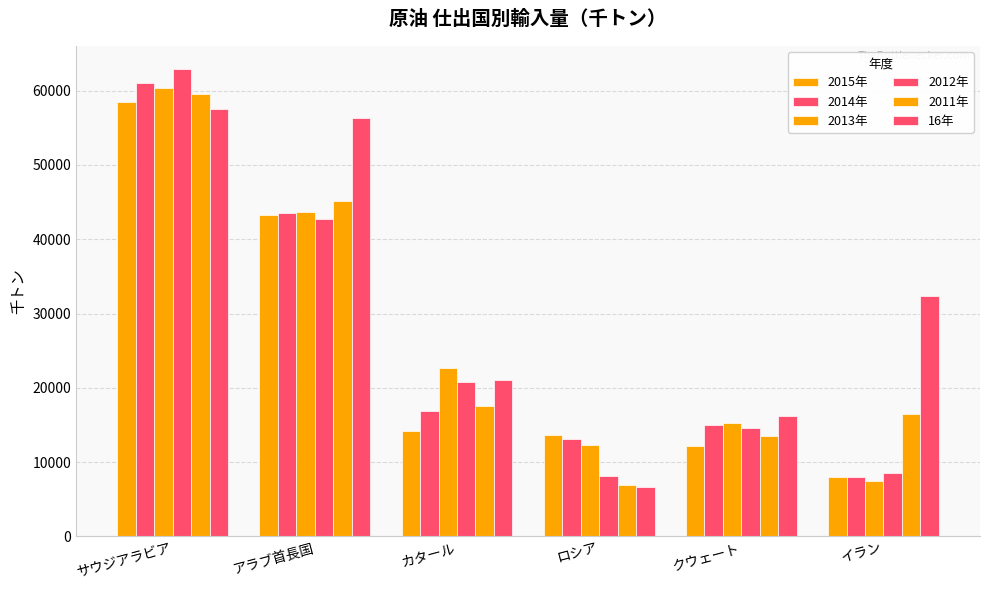

Does the chart contain any negative values?

No